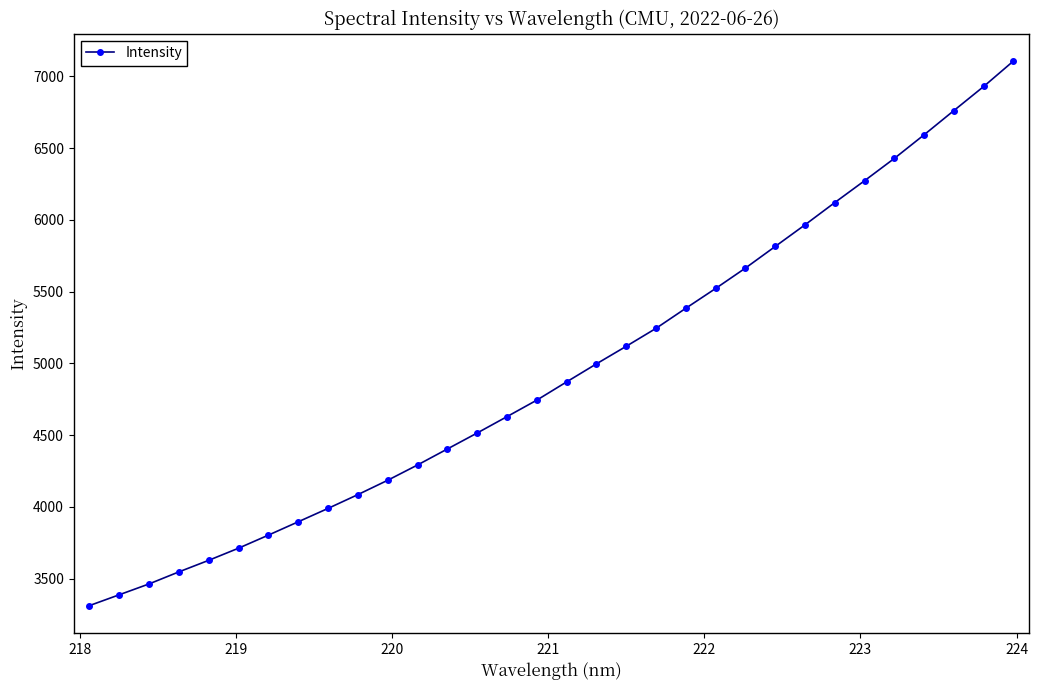

What is the value of the 22nd point from the left?

5521.6